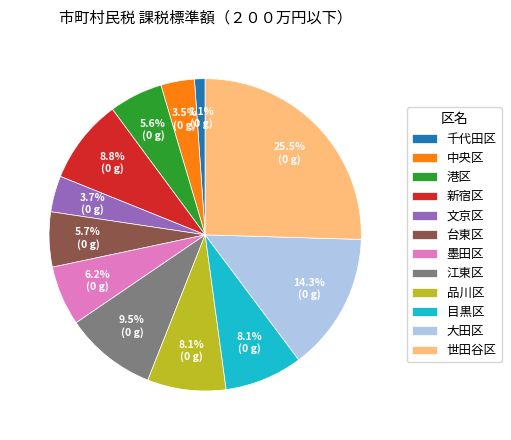

Which slice is the smallest?

千代田区